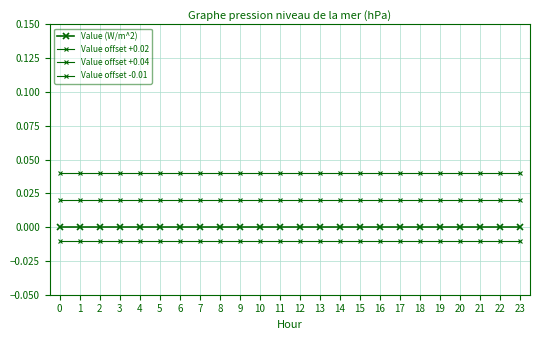

The value of Value offset -0.01 at 12 is -0.0. True or false?

True